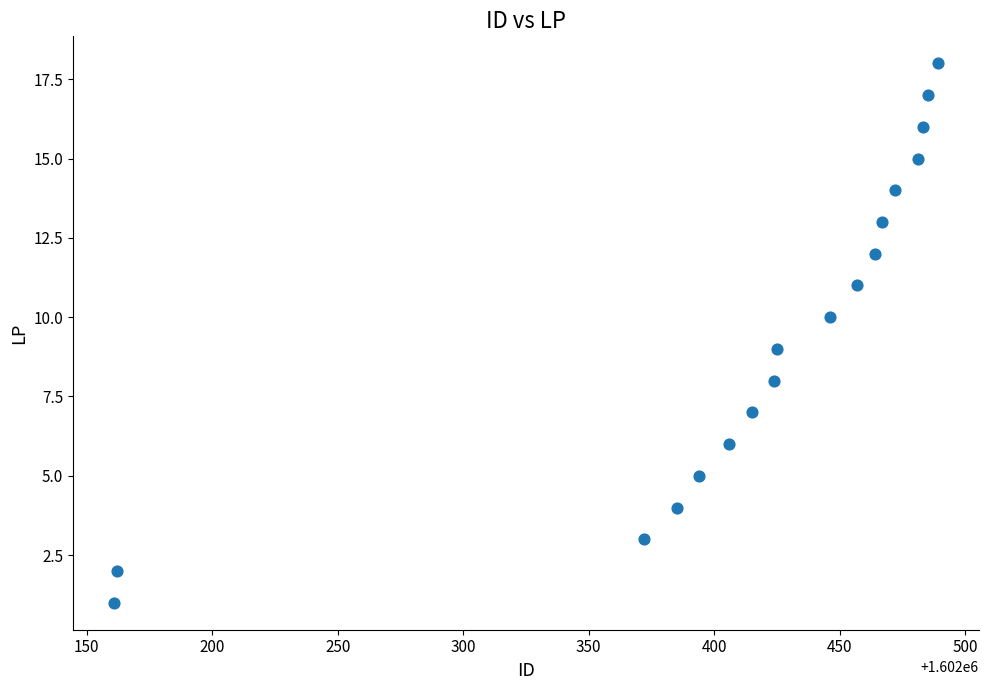

What is the range of Y values (max minus min)?

17